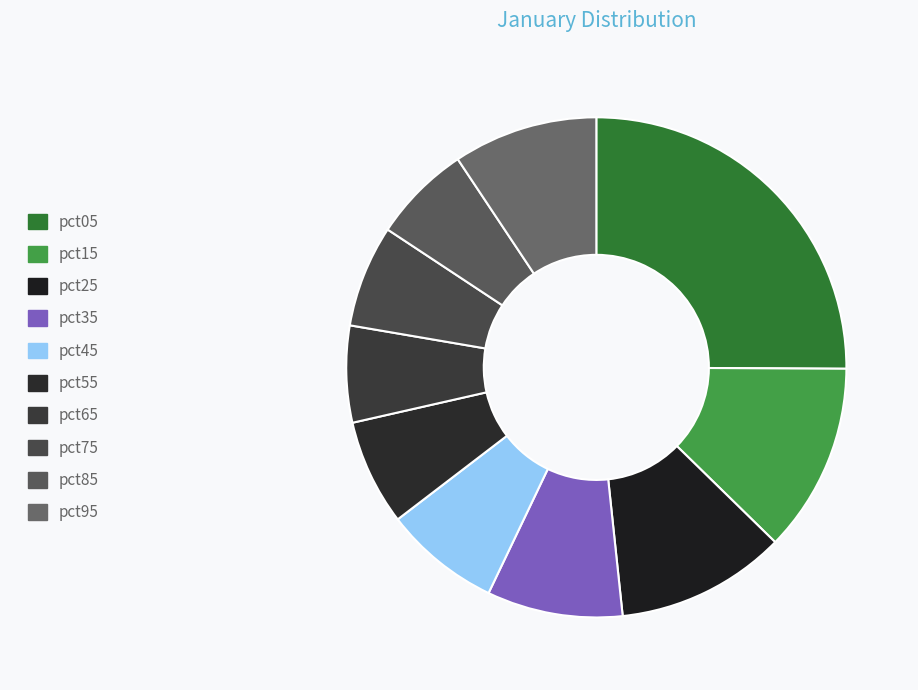

Which category has the biggest portion of the pie?

pct05